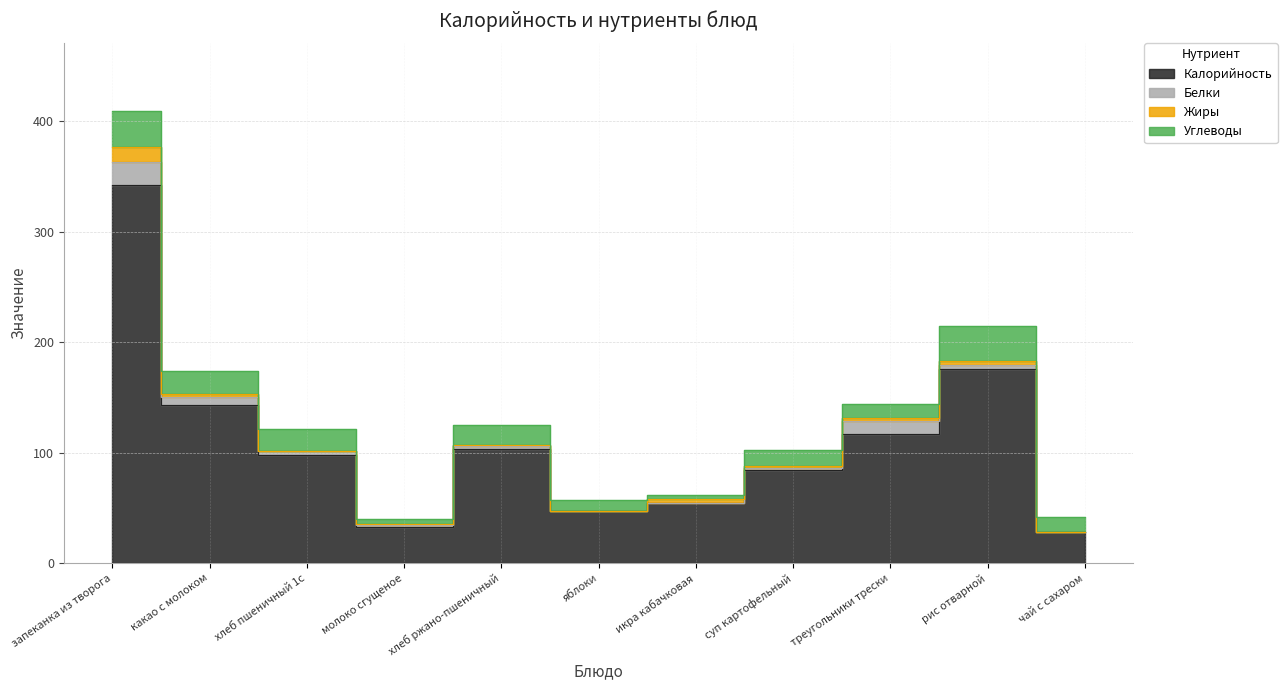

Count the number of data series in this chart.

4